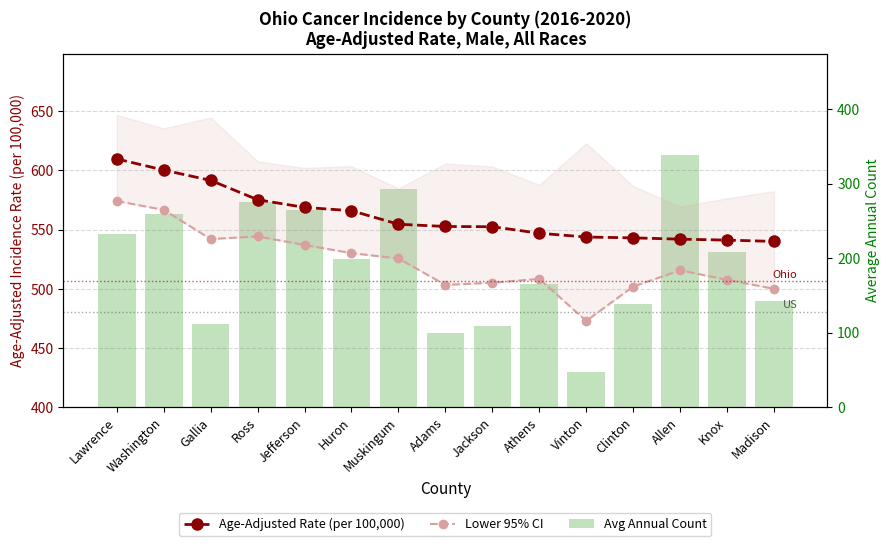

Are the bars grouped side by side (vs. stacked)?

Yes